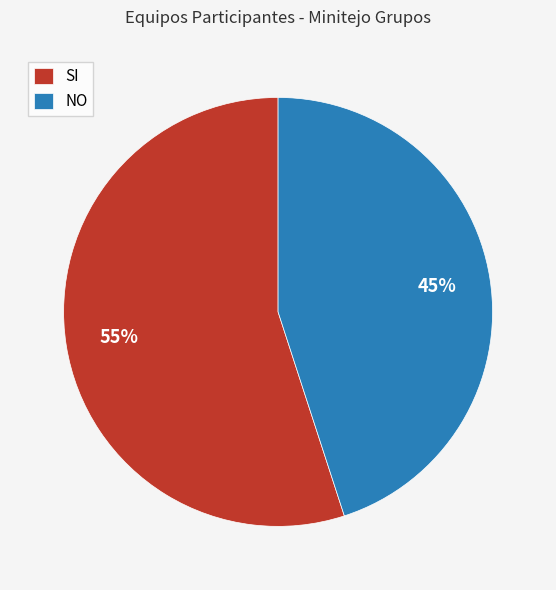

Between NO and SI, which is larger?

SI